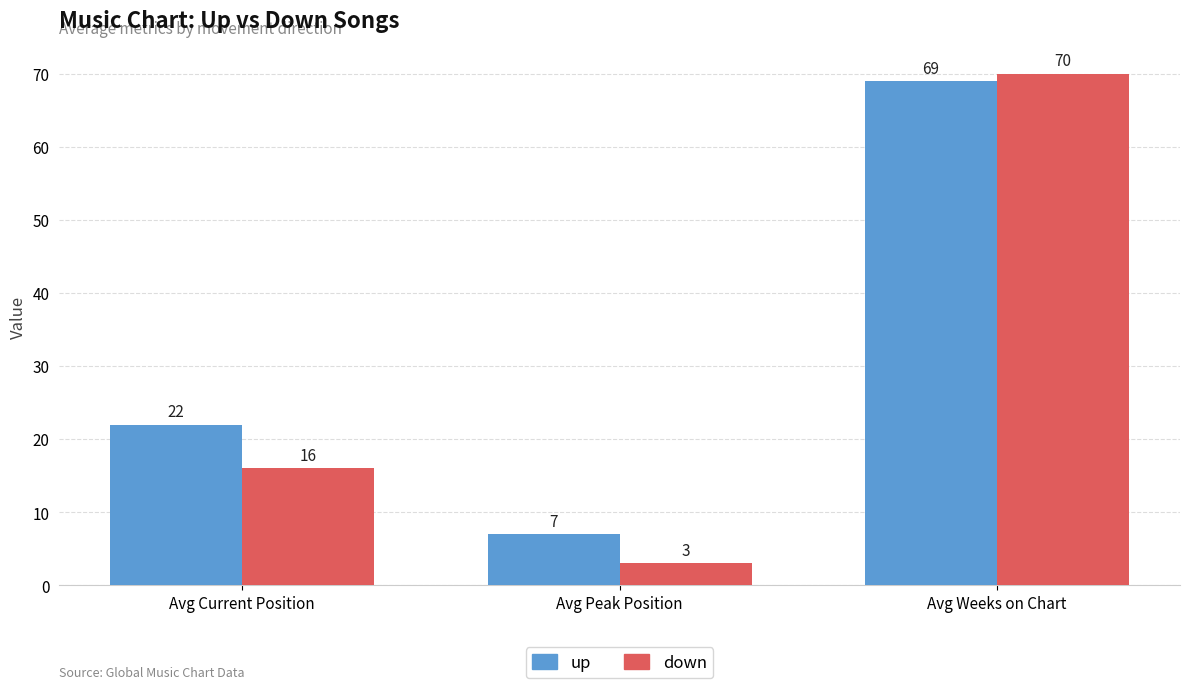

What is the difference between the second highest and minimum values in the up series?

15